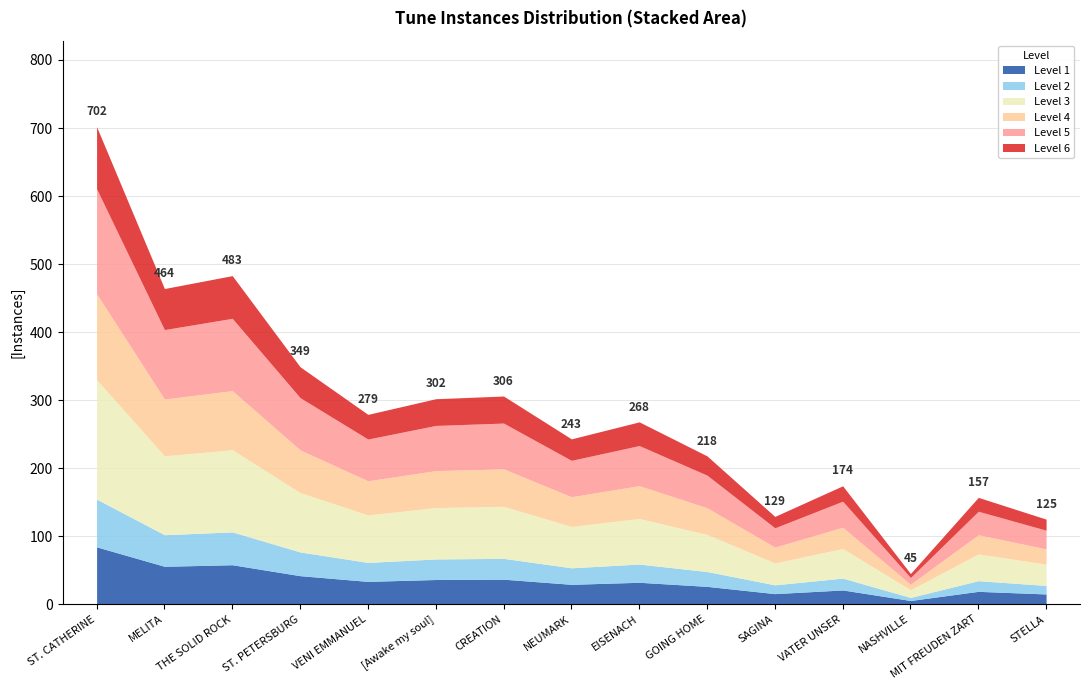

What position from the right is VENI EMMANUEL?

11